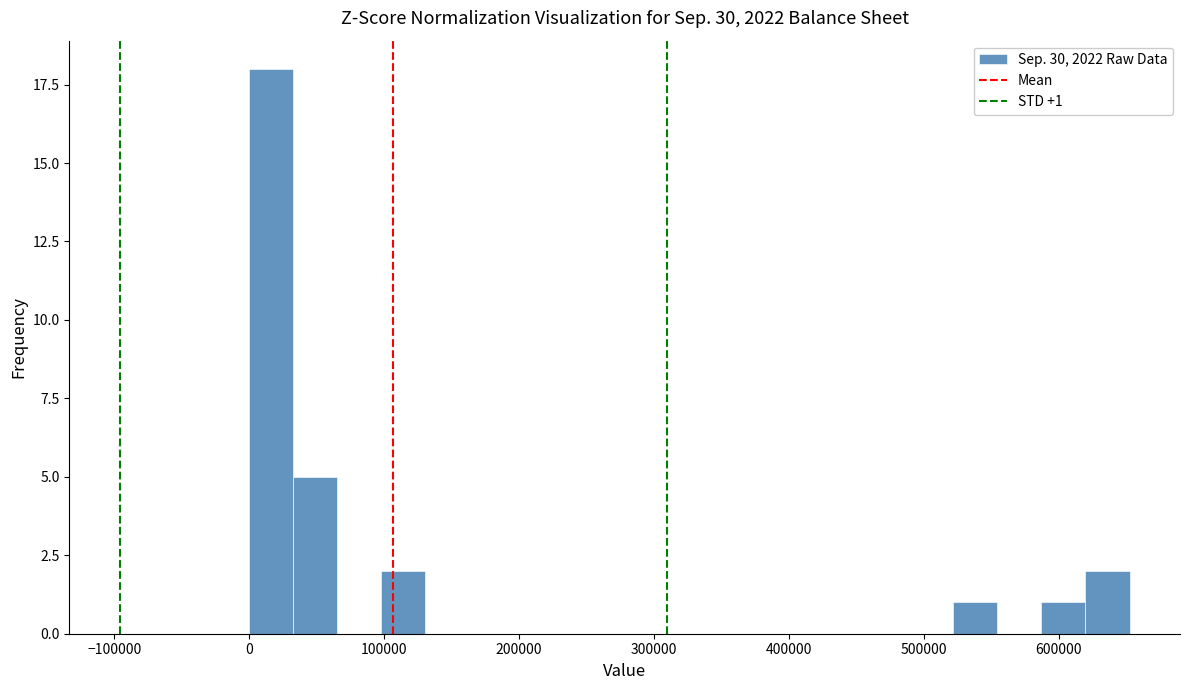

Read against the x-axis, roughly where is the centre of the tallest bar?

20000